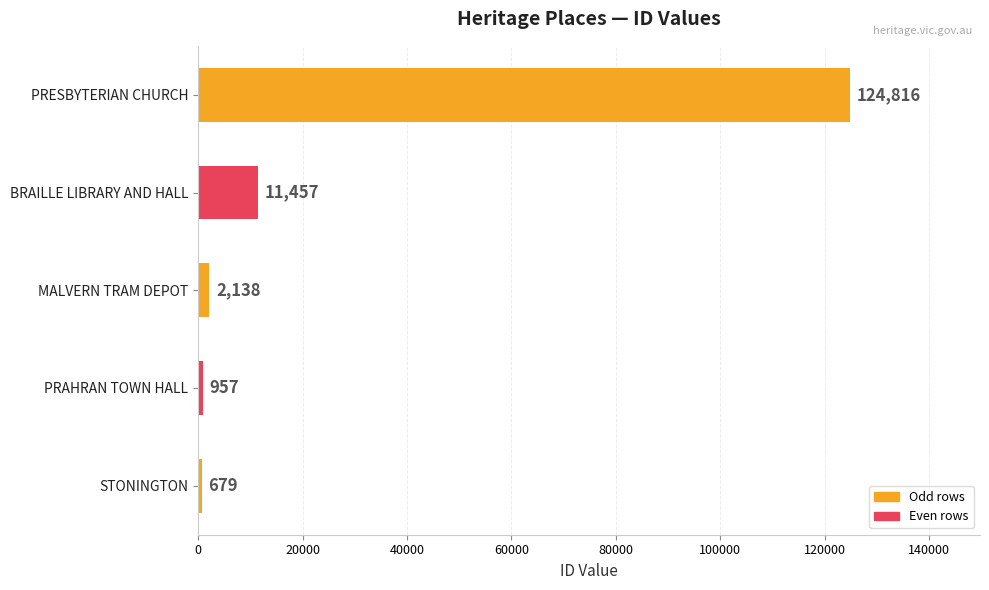

What is the maximum value shown in the chart?

124816